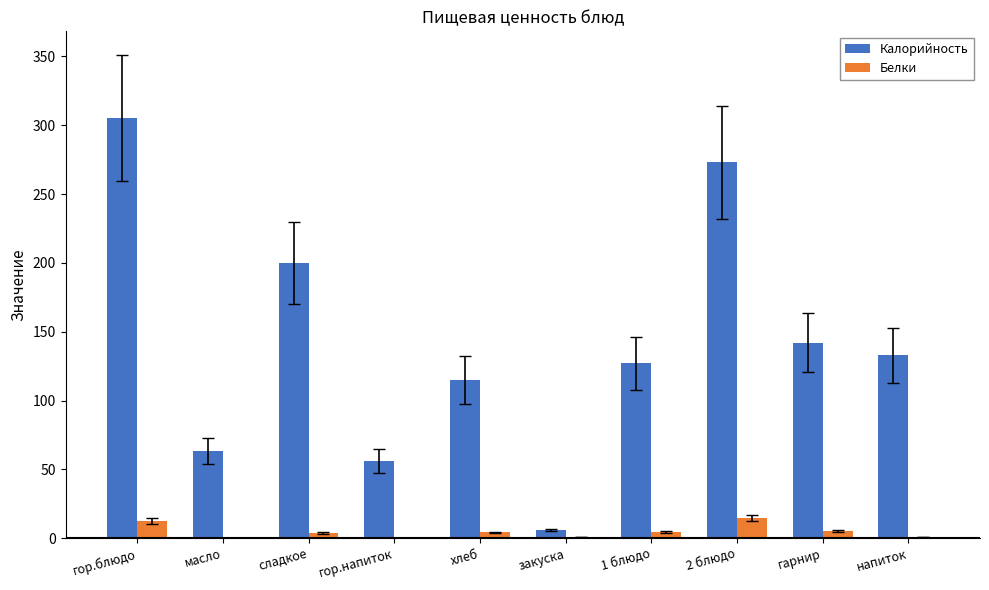

Is it true that Калорийность equals 89.0 at масло?

False